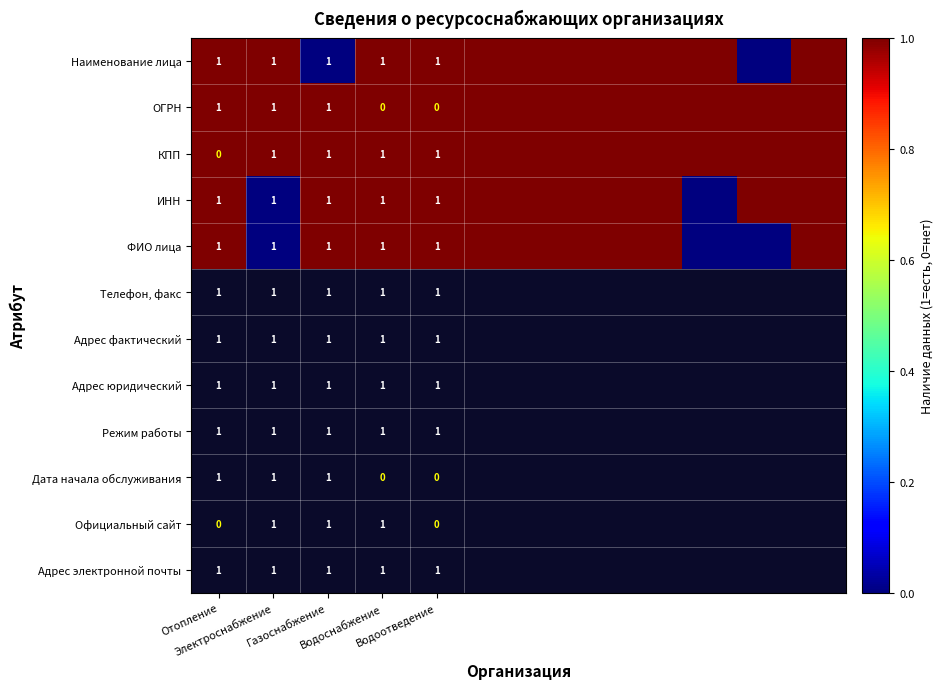

At how many categories does at least one series exceed 0?

12